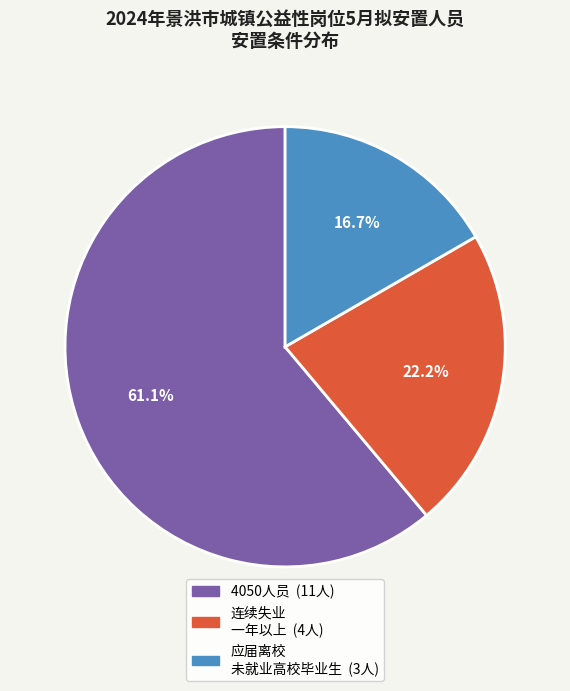

Is there a majority slice in this chart?

Yes